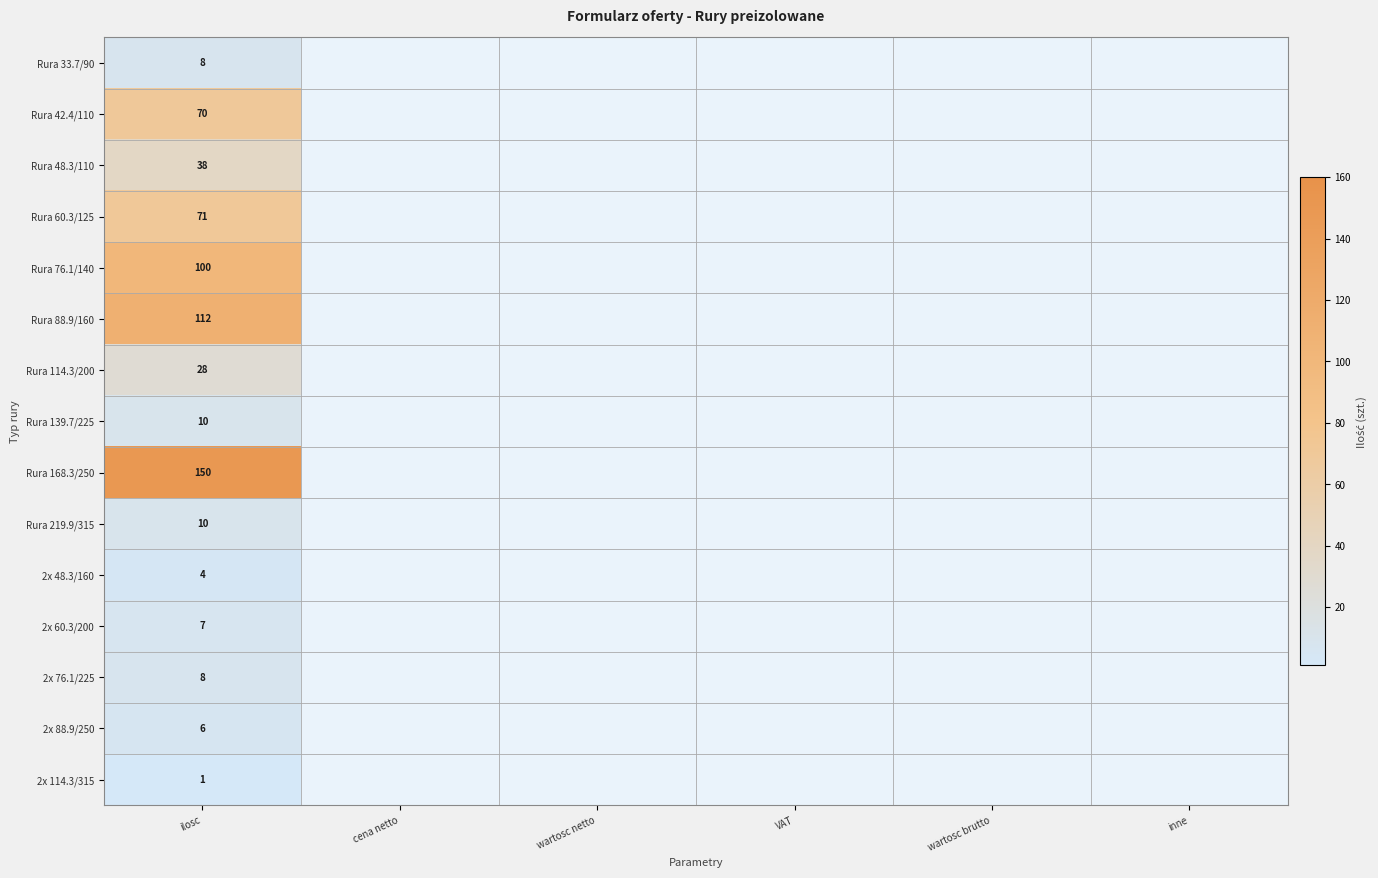

At which category is the sum across all series the highest?

ilosc